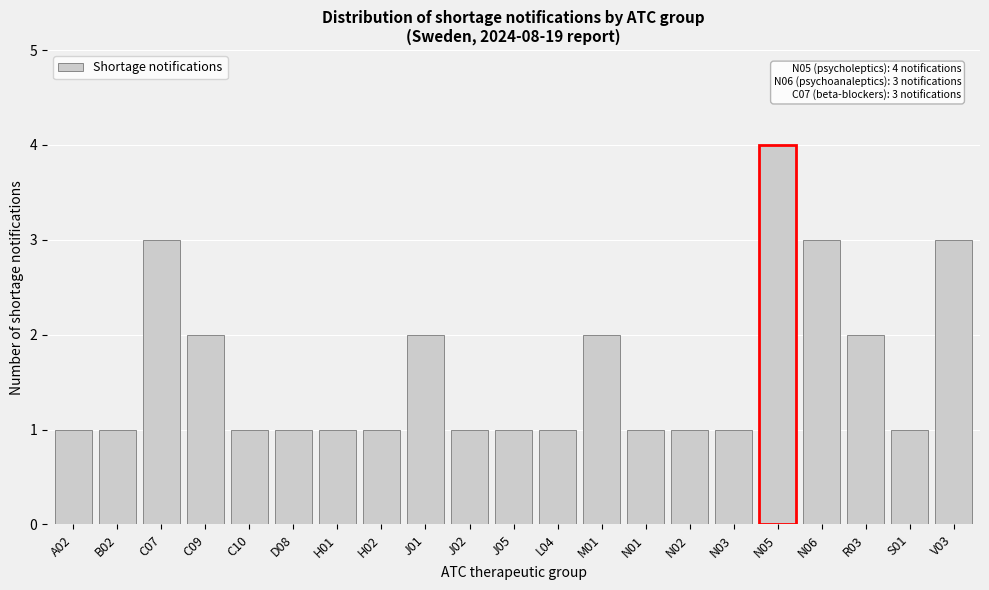

Reading left to right, list all the values displayed in this chart.

1	1	3	2	1	1	1	1	2	1	1	1	2	1	1	1	4	3	2	1	3